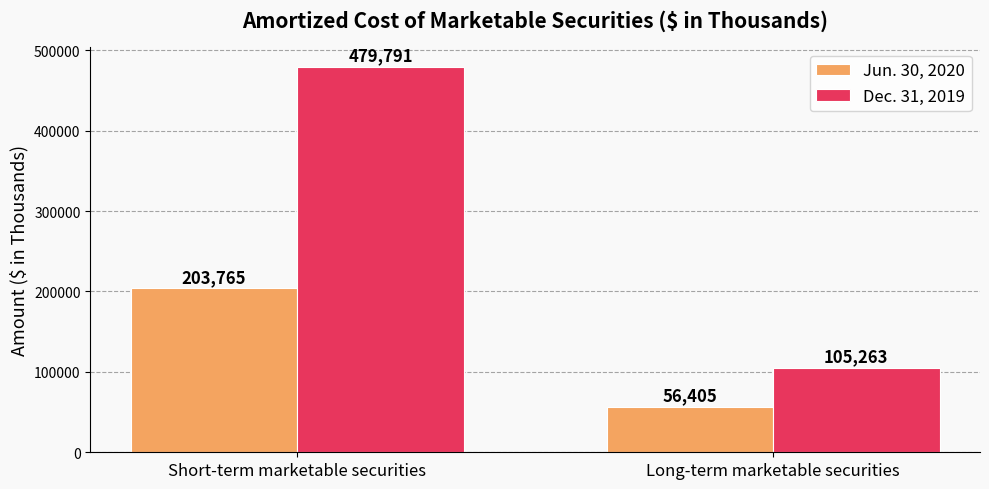

Which label corresponds to the smallest value in the chart?

Long-term marketable securities